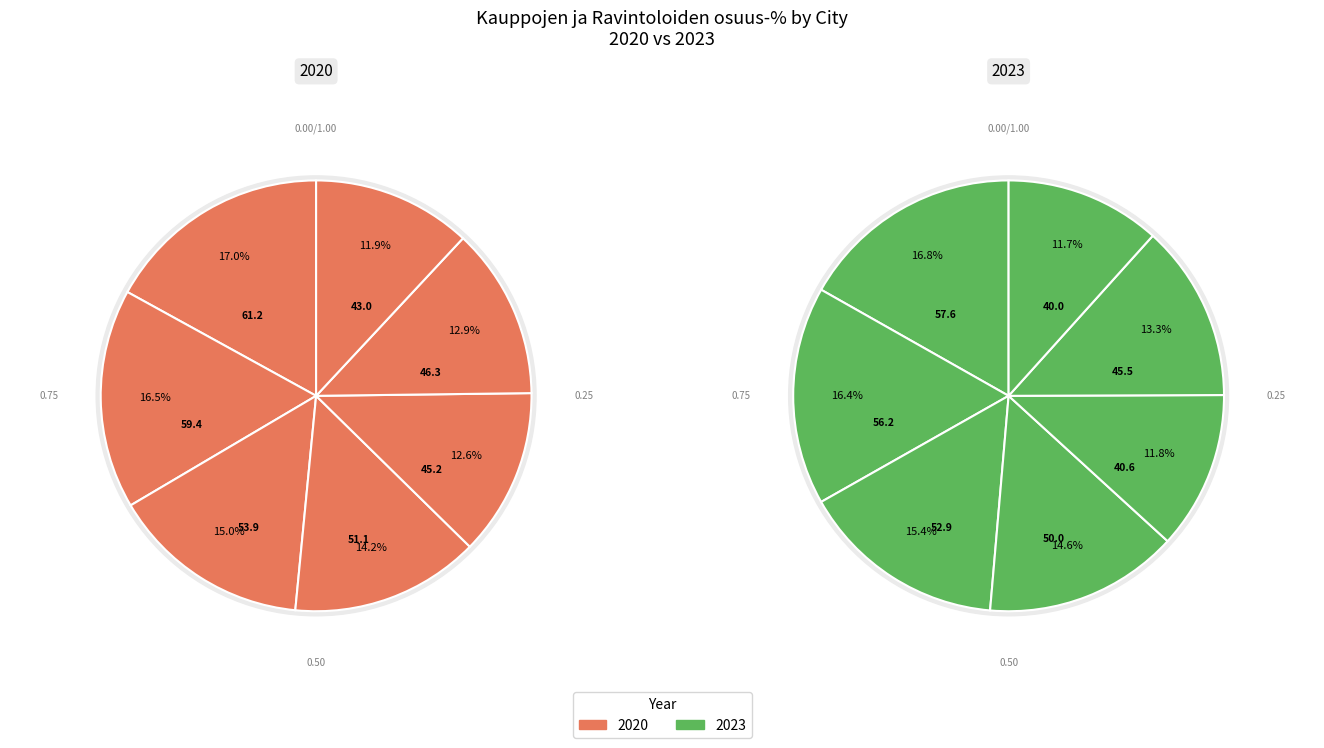

Is there any slice that represents more than half of the pie?

No